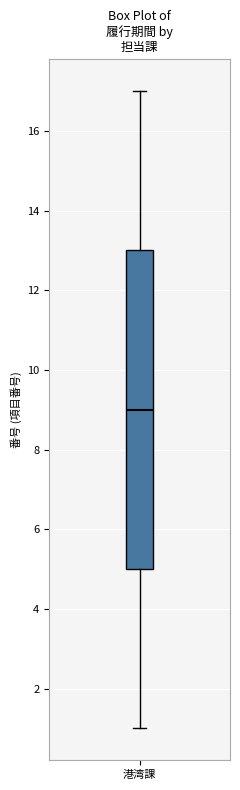

Where is the upper edge of the box for 港湾課 on the y-axis? The values are not printed on the chart, so give them approximately, as read against the axis.

13